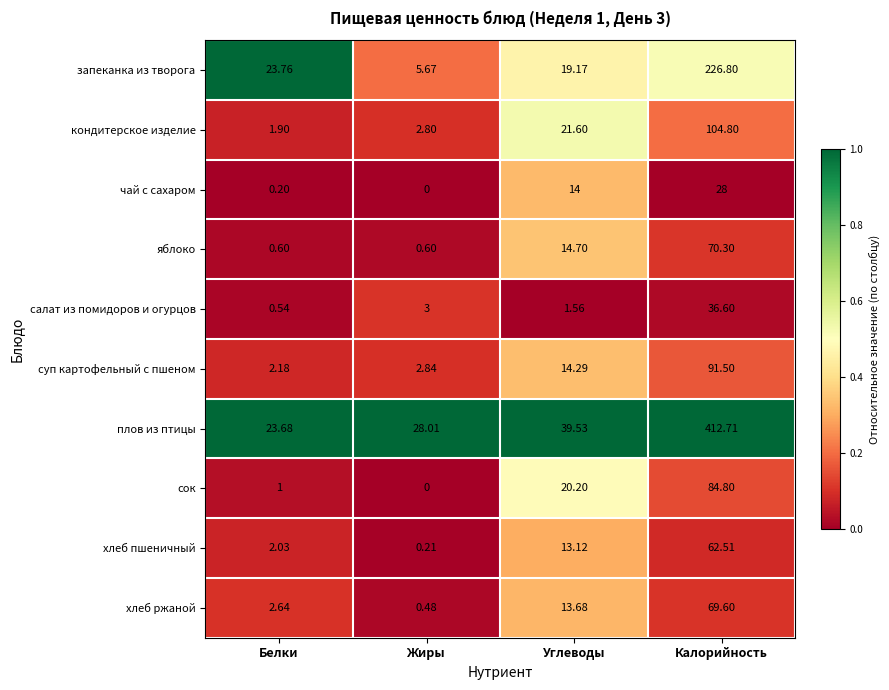

List the series in order of their peak value, highest first.

плов из птицы, запеканка из творога, кондитерское изделие, суп картофельный с пшеном, сок, яблоко, хлеб ржаной, хлеб пшеничный, салат из помидоров и огурцов, чай с сахаром